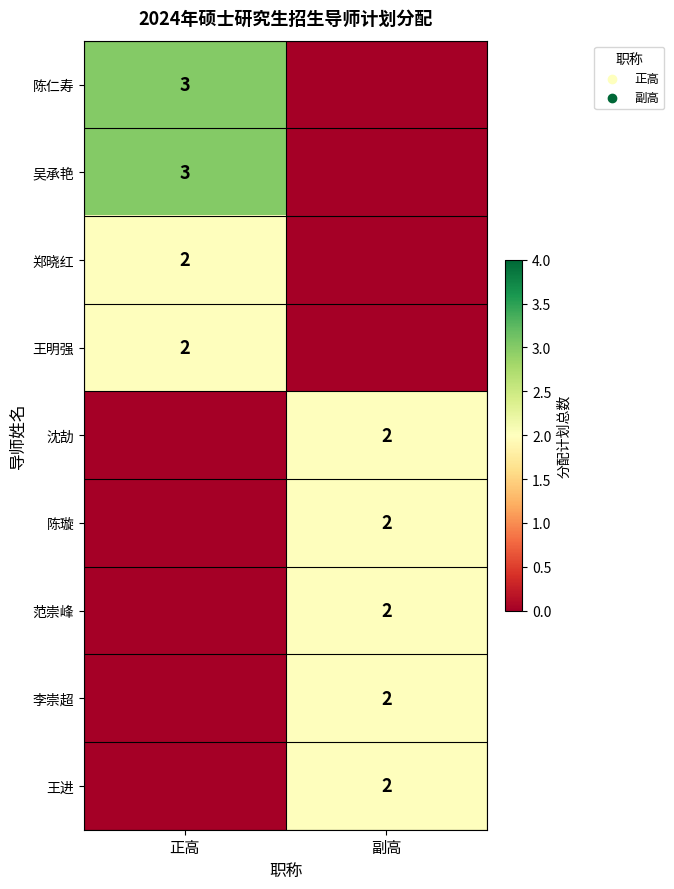

The 郑晓红 series shows 3 at 正高. True or false?

False